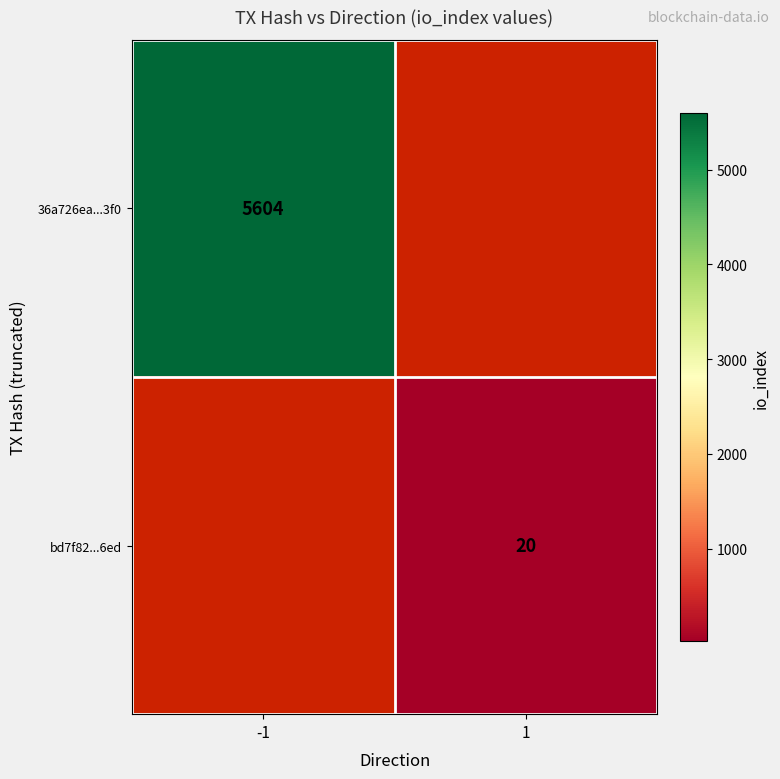

Is the value of bd7f82...6ed at 1 greater than the value of 36a726ea...3f0 at -1?

No